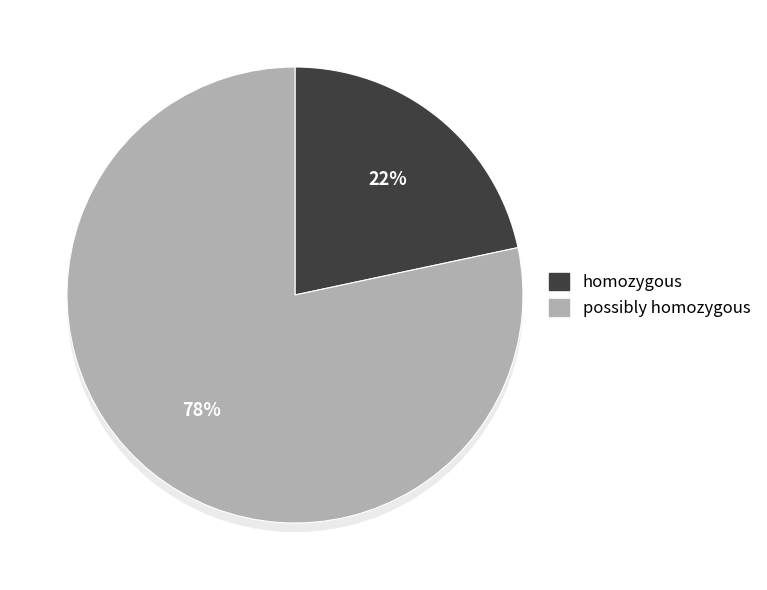

Count the number of slices in the pie.

4